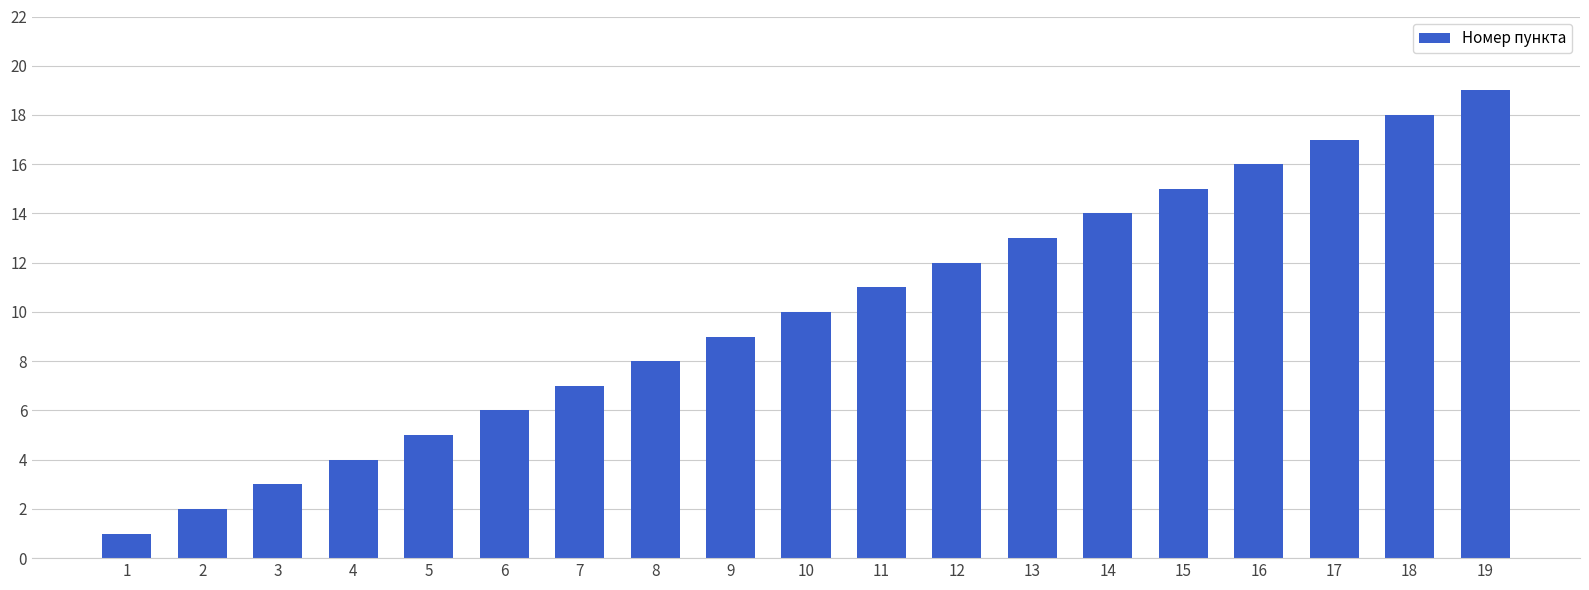

Read the value at 19, to the nearest 5.

20